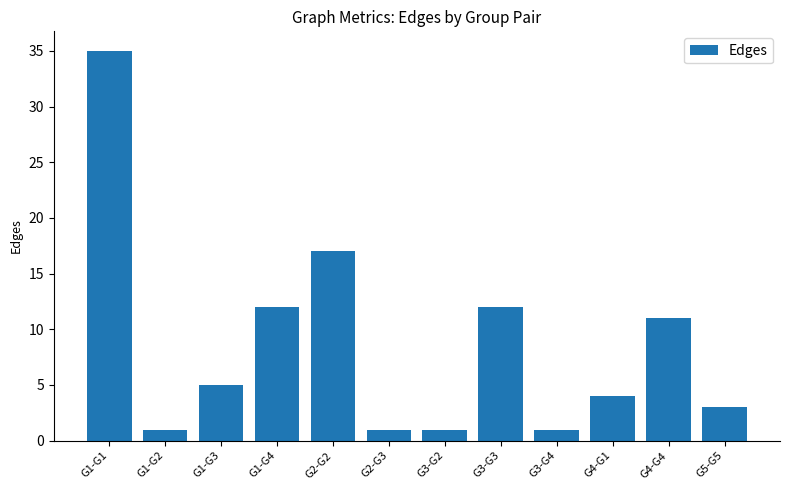

What is the label of the 8th bar from the left?

G3-G3